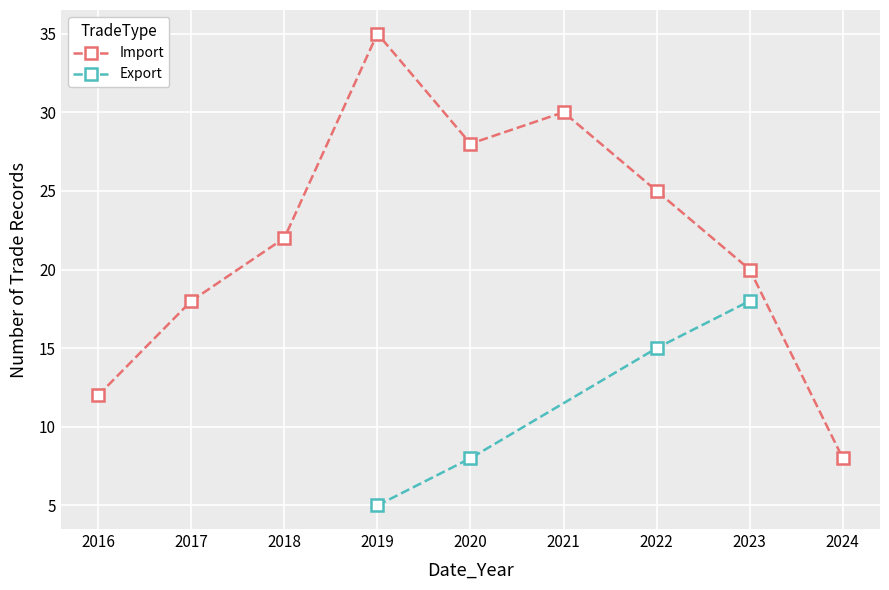

Does the chart display data point markers on the line(s)?

Yes